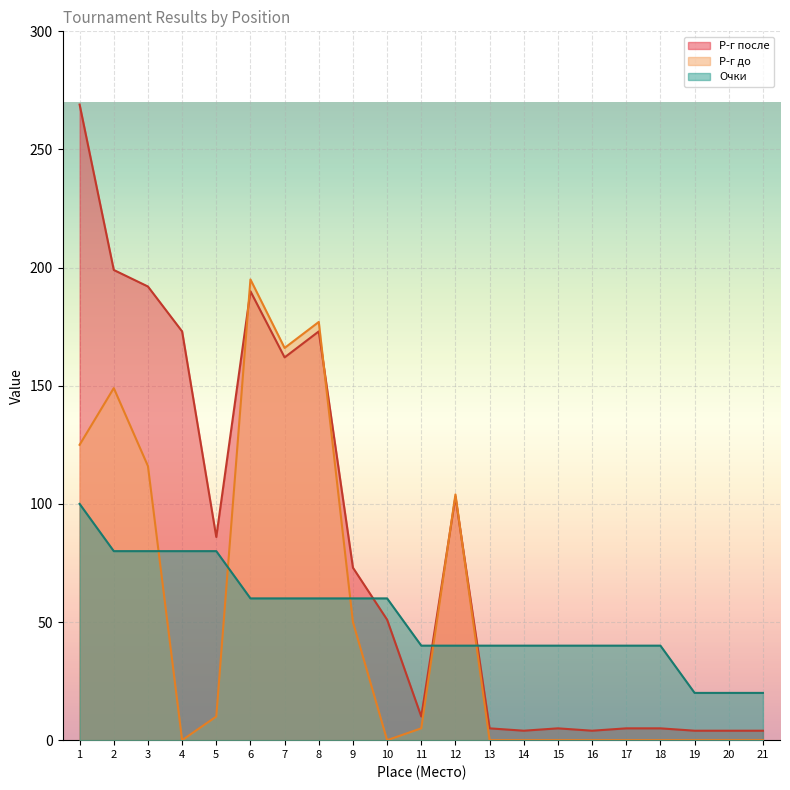

Which series has the largest range (max minus min)?

Р-г после